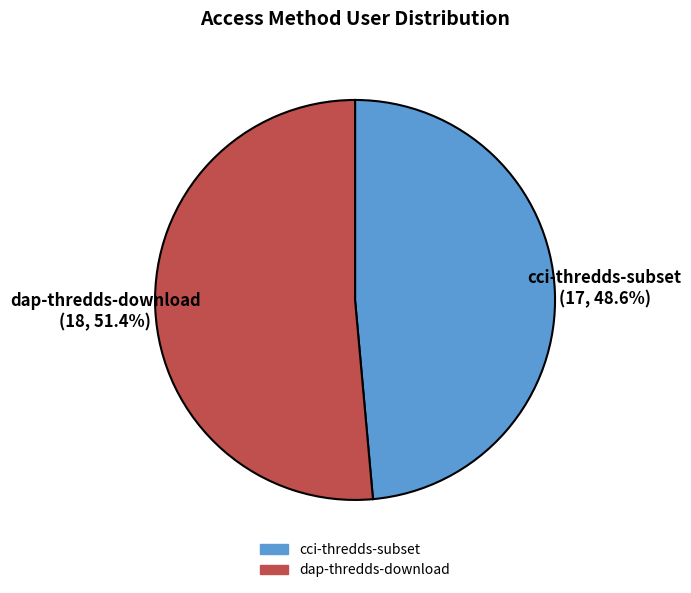

Rank the categories by value from highest to lowest.

dap-thredds-download, cci-thredds-subset